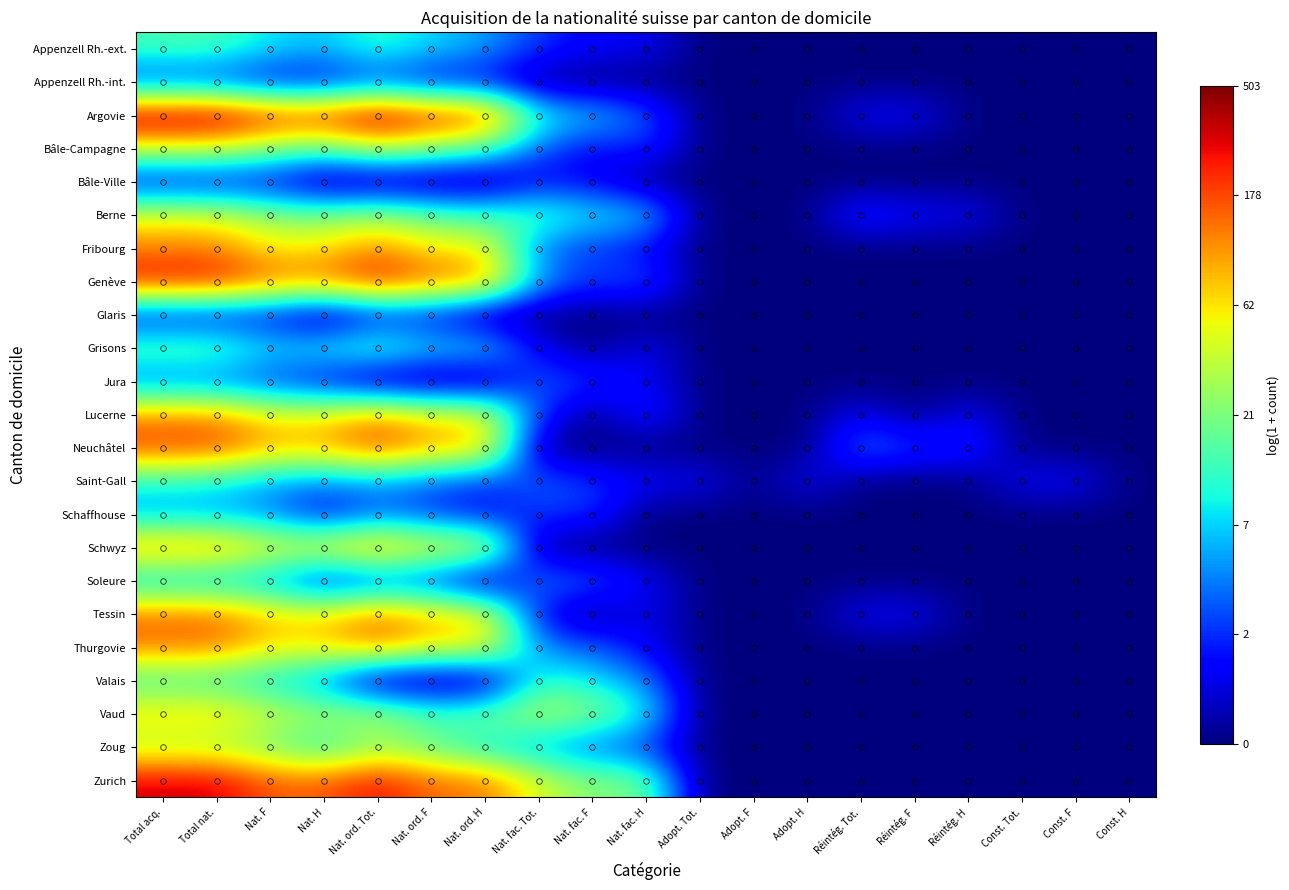

Reading left to right, what are all the values shown in this chart?

Appenzell Rh.-ext.: Total acq.=2.7	Total nat.=2.7	Nat. F=2.2	Nat. H=1.9	Nat. ord. Tot.=2.6	Nat. ord. F=2.1	Nat. ord. H=1.8	Nat. fac. Tot.=1.1	Nat. fac. F=0.7	Nat. fac. H=0.7	Adopt. Tot.=0.0	Adopt. F=0.0	Adopt. H=0.0	Réintég. Tot.=0.0	Réintég. F=0.0	Réintég. H=0.0	Const. Tot.=0.0	Const. F=0.0	Const. H=0.0
Appenzell Rh.-int.: Total acq.=1.1	Total nat.=1.1	Nat. F=0.7	Nat. H=0.7	Nat. ord. Tot.=1.1	Nat. ord. F=0.7	Nat. ord. H=0.7	Nat. fac. Tot.=0.0	Nat. fac. F=0.0	Nat. fac. H=0.0	Adopt. Tot.=0.0	Adopt. F=0.0	Adopt. H=0.0	Réintég. Tot.=0.0	Réintég. F=0.0	Réintég. H=0.0	Const. Tot.=0.0	Const. F=0.0	Const. H=0.0
Argovie: Total acq.=6.2	Total nat.=6.2	Nat. F=5.6	Nat. H=5.5	Nat. ord. Tot.=6.2	Nat. ord. F=5.5	Nat. ord. H=5.5	Nat. fac. Tot.=2.4	Nat. fac. F=2.1	Nat. fac. H=1.4	Adopt. Tot.=0.0	Adopt. F=0.0	Adopt. H=0.0	Réintég. Tot.=0.7	Réintég. F=0.7	Réintég. H=0.0	Const. Tot.=0.0	Const. F=0.0	Const. H=0.0
Bâle-Campagne: Total acq.=3.8	Total nat.=3.8	Nat. F=3.3	Nat. H=2.9	Nat. ord. Tot.=3.7	Nat. ord. F=3.2	Nat. ord. H=2.8	Nat. fac. Tot.=1.4	Nat. fac. F=0.7	Nat. fac. H=1.1	Adopt. Tot.=0.0	Adopt. F=0.0	Adopt. H=0.0	Réintég. Tot.=0.0	Réintég. F=0.0	Réintég. H=0.0	Const. Tot.=0.0	Const. F=0.0	Const. H=0.0
Bâle-Ville: Total acq.=0.7	Total nat.=0.7	Nat. F=0.7	Nat. H=0.0	Nat. ord. Tot.=0.0	Nat. ord. F=0.0	Nat. ord. H=0.0	Nat. fac. Tot.=0.7	Nat. fac. F=0.7	Nat. fac. H=0.0	Adopt. Tot.=0.0	Adopt. F=0.0	Adopt. H=0.0	Réintég. Tot.=0.0	Réintég. F=0.0	Réintég. H=0.0	Const. Tot.=0.0	Const. F=0.0	Const. H=0.0
Berne: Total acq.=3.9	Total nat.=3.9	Nat. F=3.3	Nat. H=3.1	Nat. ord. Tot.=3.4	Nat. ord. F=2.9	Nat. ord. H=2.6	Nat. fac. Tot.=2.8	Nat. fac. F=2.2	Nat. fac. H=2.2	Adopt. Tot.=0.0	Adopt. F=0.0	Adopt. H=0.0	Réintég. Tot.=1.1	Réintég. F=0.7	Réintég. H=0.7	Const. Tot.=0.0	Const. F=0.0	Const. H=0.0
Fribourg: Total acq.=4.8	Total nat.=4.8	Nat. F=4.1	Nat. H=4.2	Nat. ord. Tot.=4.8	Nat. ord. F=4.0	Nat. ord. H=4.1	Nat. fac. Tot.=1.4	Nat. fac. F=1.1	Nat. fac. H=0.7	Adopt. Tot.=0.0	Adopt. F=0.0	Adopt. H=0.0	Réintég. Tot.=0.0	Réintég. F=0.0	Réintég. H=0.0	Const. Tot.=0.0	Const. F=0.0	Const. H=0.0
Genève: Total acq.=5.7	Total nat.=5.7	Nat. F=5.0	Nat. H=4.9	Nat. ord. Tot.=5.6	Nat. ord. F=5.0	Nat. ord. H=4.9	Nat. fac. Tot.=1.8	Nat. fac. F=1.1	Nat. fac. H=1.4	Adopt. Tot.=0.0	Adopt. F=0.0	Adopt. H=0.0	Réintég. Tot.=0.0	Réintég. F=0.0	Réintég. H=0.0	Const. Tot.=0.0	Const. F=0.0	Const. H=0.0
Glaris: Total acq.=0.7	Total nat.=0.7	Nat. F=0.7	Nat. H=0.0	Nat. ord. Tot.=0.7	Nat. ord. F=0.7	Nat. ord. H=0.0	Nat. fac. Tot.=0.0	Nat. fac. F=0.0	Nat. fac. H=0.0	Adopt. Tot.=0.0	Adopt. F=0.0	Adopt. H=0.0	Réintég. Tot.=0.0	Réintég. F=0.0	Réintég. H=0.0	Const. Tot.=0.0	Const. F=0.0	Const. H=0.0
Grisons: Total acq.=2.9	Total nat.=2.9	Nat. F=2.2	Nat. H=2.4	Nat. ord. Tot.=2.9	Nat. ord. F=2.2	Nat. ord. H=2.3	Nat. fac. Tot.=0.7	Nat. fac. F=0.0	Nat. fac. H=0.7	Adopt. Tot.=0.0	Adopt. F=0.0	Adopt. H=0.0	Réintég. Tot.=0.0	Réintég. F=0.0	Réintég. H=0.0	Const. Tot.=0.0	Const. F=0.0	Const. H=0.0
Jura: Total acq.=1.4	Total nat.=1.4	Nat. F=1.1	Nat. H=0.7	Nat. ord. Tot.=0.0	Nat. ord. F=0.0	Nat. ord. H=0.0	Nat. fac. Tot.=1.4	Nat. fac. F=1.1	Nat. fac. H=0.7	Adopt. Tot.=0.0	Adopt. F=0.0	Adopt. H=0.0	Réintég. Tot.=0.0	Réintég. F=0.0	Réintég. H=0.0	Const. Tot.=0.0	Const. F=0.0	Const. H=0.0
Lucerne: Total acq.=4.7	Total nat.=4.7	Nat. F=4.0	Nat. H=4.1	Nat. ord. Tot.=4.7	Nat. ord. F=4.0	Nat. ord. H=4.0	Nat. fac. Tot.=1.1	Nat. fac. F=0.0	Nat. fac. H=1.1	Adopt. Tot.=0.0	Adopt. F=0.0	Adopt. H=0.0	Réintég. Tot.=0.7	Réintég. F=0.0	Réintég. H=0.7	Const. Tot.=0.0	Const. F=0.0	Const. H=0.0
Neuchâtel: Total acq.=5.3	Total nat.=5.3	Nat. F=4.6	Nat. H=4.5	Nat. ord. Tot.=5.3	Nat. ord. F=4.6	Nat. ord. H=4.5	Nat. fac. Tot.=0.0	Nat. fac. F=0.0	Nat. fac. H=0.0	Adopt. Tot.=0.0	Adopt. F=0.0	Adopt. H=0.0	Réintég. Tot.=1.6	Réintég. F=1.1	Réintég. H=1.1	Const. Tot.=0.0	Const. F=0.0	Const. H=0.0
Saint-Gall: Total acq.=2.4	Total nat.=2.3	Nat. F=1.8	Nat. H=1.6	Nat. ord. Tot.=1.8	Nat. ord. F=1.4	Nat. ord. H=1.1	Nat. fac. Tot.=1.4	Nat. fac. F=1.1	Nat. fac. H=0.7	Adopt. Tot.=0.7	Adopt. F=0.0	Adopt. H=0.7	Réintég. Tot.=0.0	Réintég. F=0.0	Réintég. H=0.0	Const. Tot.=0.7	Const. F=0.7	Const. H=0.0
Schaffhouse: Total acq.=1.8	Total nat.=1.8	Nat. F=1.6	Nat. H=0.7	Nat. ord. Tot.=1.4	Nat. ord. F=1.1	Nat. ord. H=0.7	Nat. fac. Tot.=1.1	Nat. fac. F=1.1	Nat. fac. H=0.0	Adopt. Tot.=0.0	Adopt. F=0.0	Adopt. H=0.0	Réintég. Tot.=0.0	Réintég. F=0.0	Réintég. H=0.0	Const. Tot.=0.0	Const. F=0.0	Const. H=0.0
Schwyz: Total acq.=4.8	Total nat.=4.8	Nat. F=4.0	Nat. H=4.2	Nat. ord. Tot.=4.8	Nat. ord. F=4.0	Nat. ord. H=4.2	Nat. fac. Tot.=0.0	Nat. fac. F=0.0	Nat. fac. H=0.0	Adopt. Tot.=0.0	Adopt. F=0.0	Adopt. H=0.0	Réintég. Tot.=0.0	Réintég. F=0.0	Réintég. H=0.0	Const. Tot.=0.0	Const. F=0.0	Const. H=0.0
Soleure: Total acq.=1.9	Total nat.=1.9	Nat. F=1.8	Nat. H=0.7	Nat. ord. Tot.=1.1	Nat. ord. F=1.1	Nat. ord. H=0.0	Nat. fac. Tot.=1.6	Nat. fac. F=1.4	Nat. fac. H=0.7	Adopt. Tot.=0.0	Adopt. F=0.0	Adopt. H=0.0	Réintég. Tot.=0.0	Réintég. F=0.0	Réintég. H=0.0	Const. Tot.=0.0	Const. F=0.0	Const. H=0.0
Tessin: Total acq.=5.0	Total nat.=5.0	Nat. F=4.3	Nat. H=4.2	Nat. ord. Tot.=5.0	Nat. ord. F=4.3	Nat. ord. H=4.2	Nat. fac. Tot.=0.7	Nat. fac. F=0.0	Nat. fac. H=0.7	Adopt. Tot.=0.0	Adopt. F=0.0	Adopt. H=0.0	Réintég. Tot.=0.7	Réintég. F=0.7	Réintég. H=0.0	Const. Tot.=0.0	Const. F=0.0	Const. H=0.0
Thurgovie: Total acq.=4.9	Total nat.=4.9	Nat. F=4.2	Nat. H=4.2	Nat. ord. Tot.=4.8	Nat. ord. F=4.1	Nat. ord. H=4.2	Nat. fac. Tot.=1.6	Nat. fac. F=1.4	Nat. fac. H=0.7	Adopt. Tot.=0.0	Adopt. F=0.0	Adopt. H=0.0	Réintég. Tot.=0.0	Réintég. F=0.0	Réintég. H=0.0	Const. Tot.=0.0	Const. F=0.0	Const. H=0.0
Valais: Total acq.=2.6	Total nat.=2.6	Nat. F=2.2	Nat. H=1.6	Nat. ord. Tot.=0.0	Nat. ord. F=0.0	Nat. ord. H=0.0	Nat. fac. Tot.=2.6	Nat. fac. F=2.2	Nat. fac. H=1.6	Adopt. Tot.=0.0	Adopt. F=0.0	Adopt. H=0.0	Réintég. Tot.=0.0	Réintég. F=0.0	Réintég. H=0.0	Const. Tot.=0.0	Const. F=0.0	Const. H=0.0
Vaud: Total acq.=4.3	Total nat.=4.3	Nat. F=3.7	Nat. H=3.5	Nat. ord. Tot.=3.6	Nat. ord. F=2.8	Nat. ord. H=3.1	Nat. fac. Tot.=3.6	Nat. fac. F=3.3	Nat. fac. H=2.4	Adopt. Tot.=0.0	Adopt. F=0.0	Adopt. H=0.0	Réintég. Tot.=0.0	Réintég. F=0.0	Réintég. H=0.0	Const. Tot.=0.0	Const. F=0.0	Const. H=0.0
Zoug: Total acq.=3.4	Total nat.=3.4	Nat. F=3.0	Nat. H=2.4	Nat. ord. Tot.=3.3	Nat. ord. F=2.9	Nat. ord. H=2.2	Nat. fac. Tot.=1.8	Nat. fac. F=1.4	Nat. fac. H=1.1	Adopt. Tot.=0.0	Adopt. F=0.0	Adopt. H=0.0	Réintég. Tot.=0.0	Réintég. F=0.0	Réintég. H=0.0	Const. Tot.=0.0	Const. F=0.0	Const. H=0.0
Zurich: Total acq.=5.8	Total nat.=5.8	Nat. F=5.1	Nat. H=5.1	Nat. ord. Tot.=5.6	Nat. ord. F=4.9	Nat. ord. H=4.9	Nat. fac. Tot.=3.8	Nat. fac. F=3.1	Nat. fac. H=3.1	Adopt. Tot.=0.0	Adopt. F=0.0	Adopt. H=0.0	Réintég. Tot.=0.0	Réintég. F=0.0	Réintég. H=0.0	Const. Tot.=0.0	Const. F=0.0	Const. H=0.0